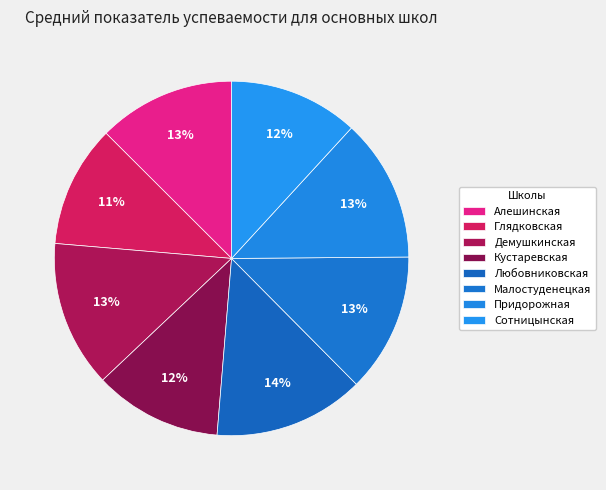

To the nearest percent, what is the combined percentage of Любовниковская and Глядковская?

25%